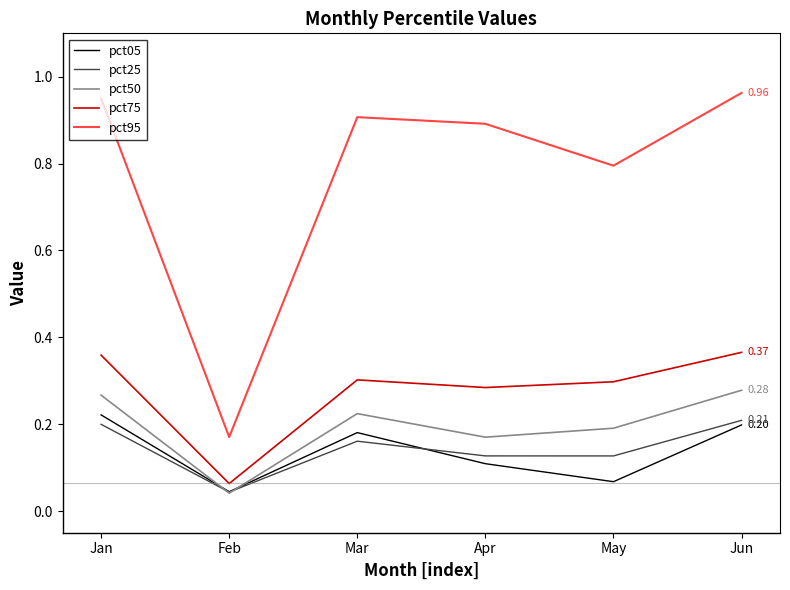

Is it true that pct50 equals 0.0 at Mar?

False